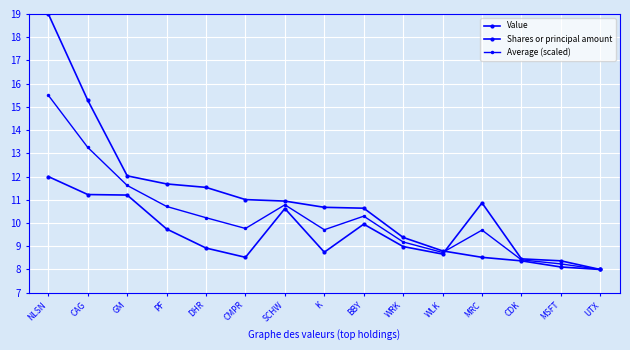

The Shares or principal amount series shows 8.5 at CDK. True or false?

True